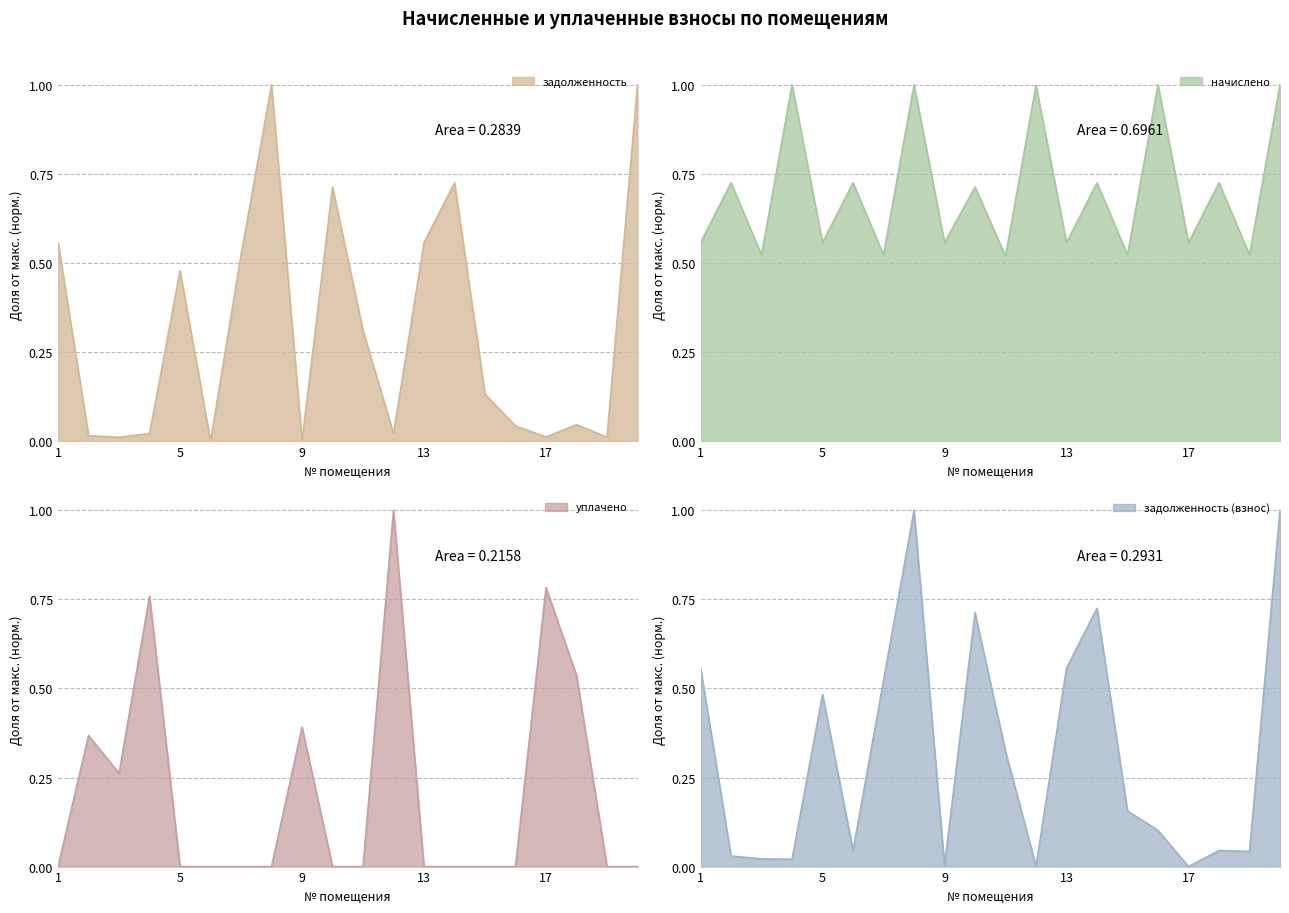

What is the average value of the задолженность series?

0.3